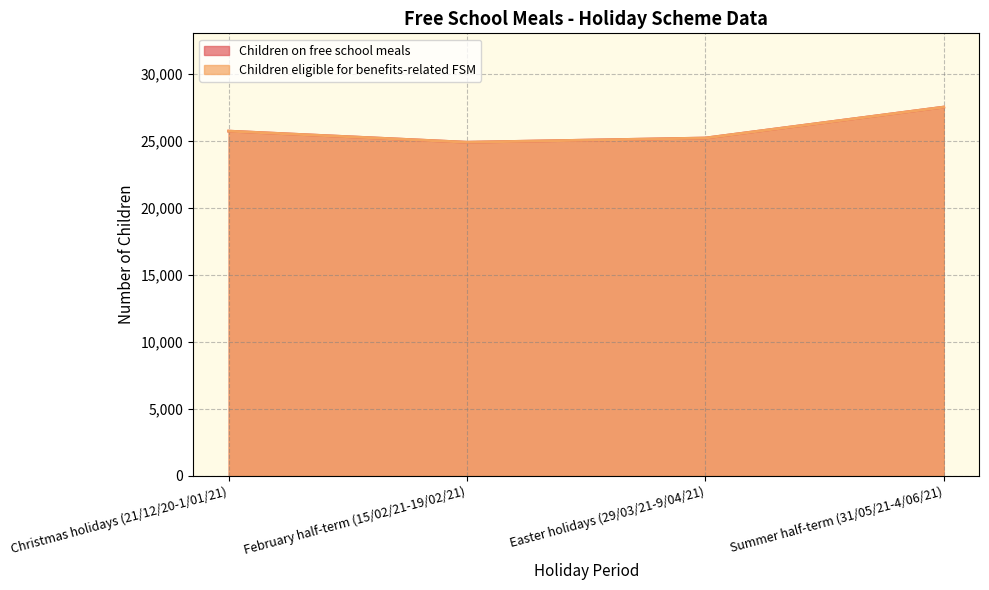

What is the label of the 3rd point from the right?

February half-term (15/02/21-19/02/21)